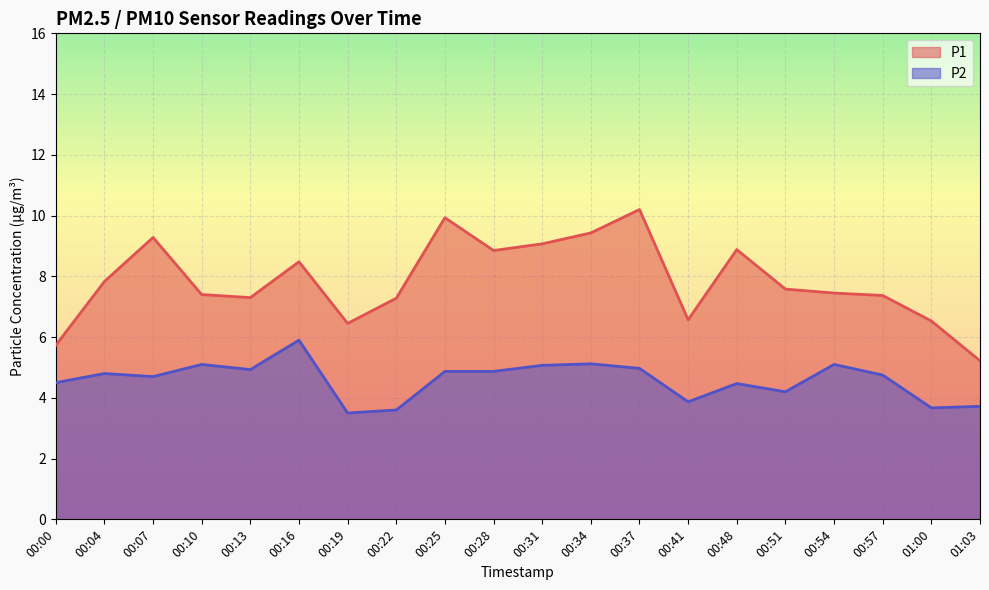

What are all the series names shown in the legend?

P1, P2